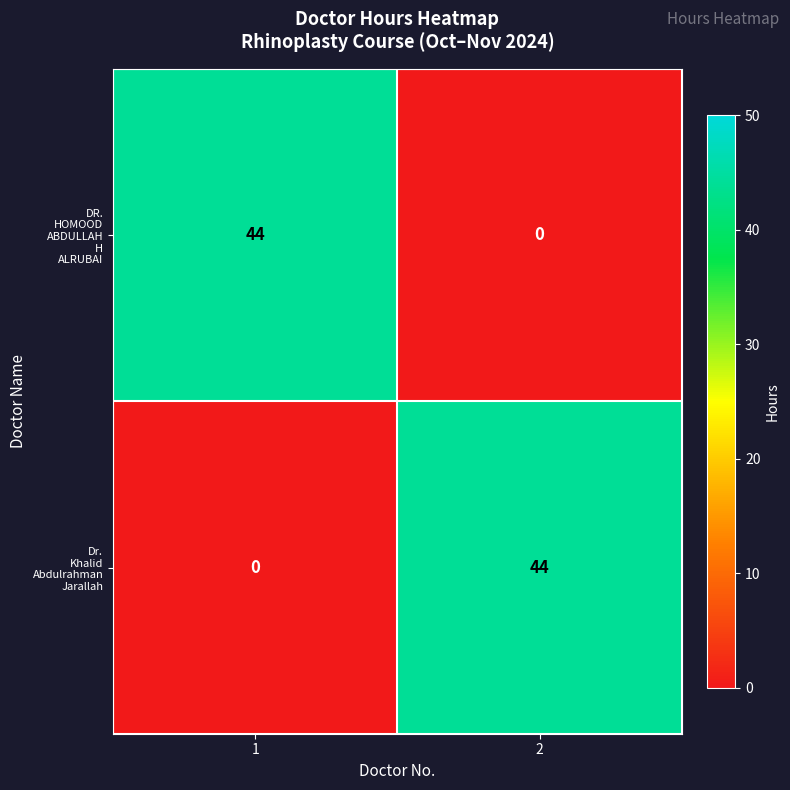

What is the total value across all series at 1?

44